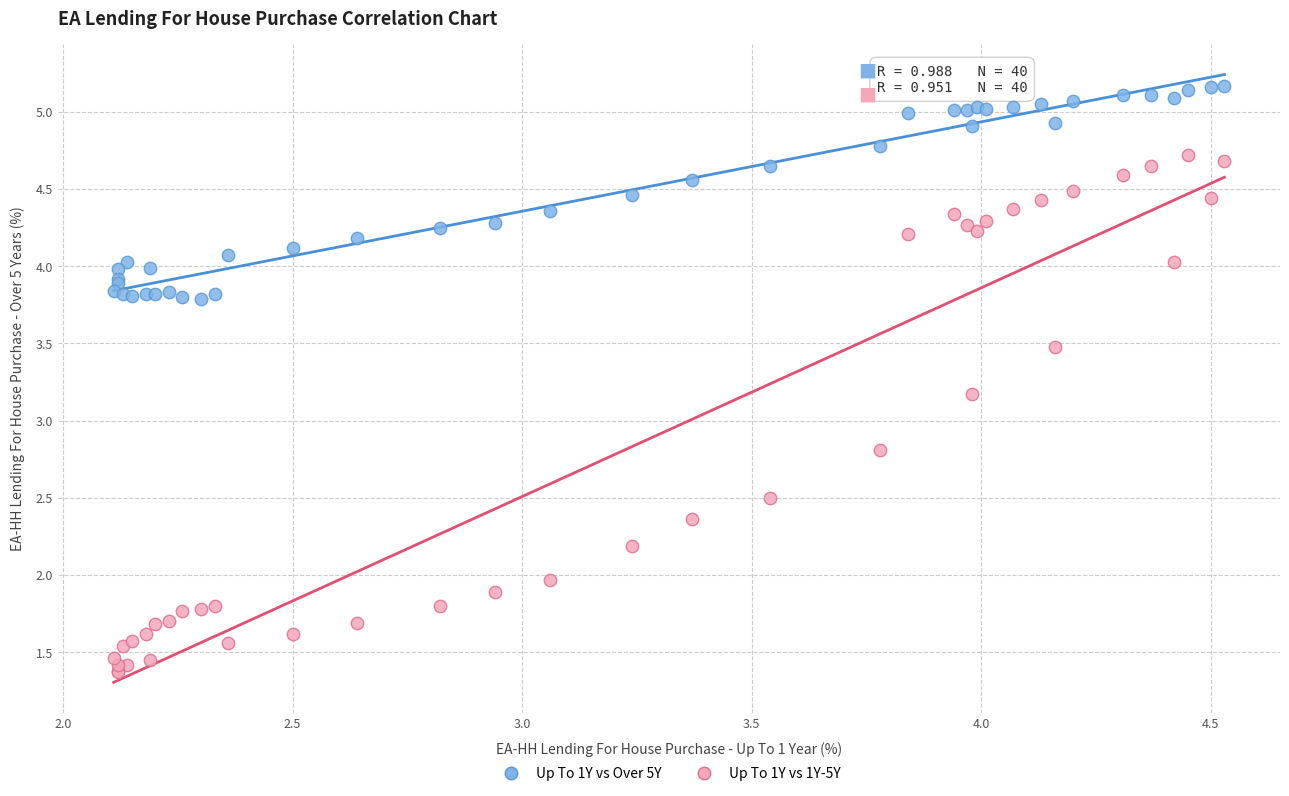

Which series contains the highest Y value?

Up To 1Y vs Over 5Y